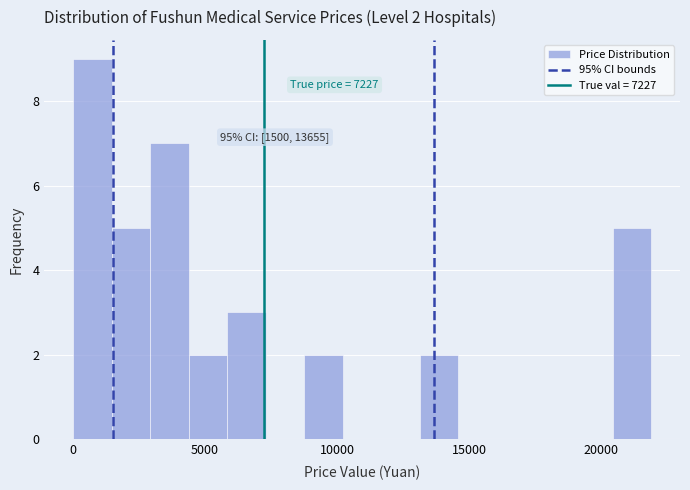

Around what value on the x-axis is the tallest bar? Give the approximate position of its centre, as read against the axis.

500